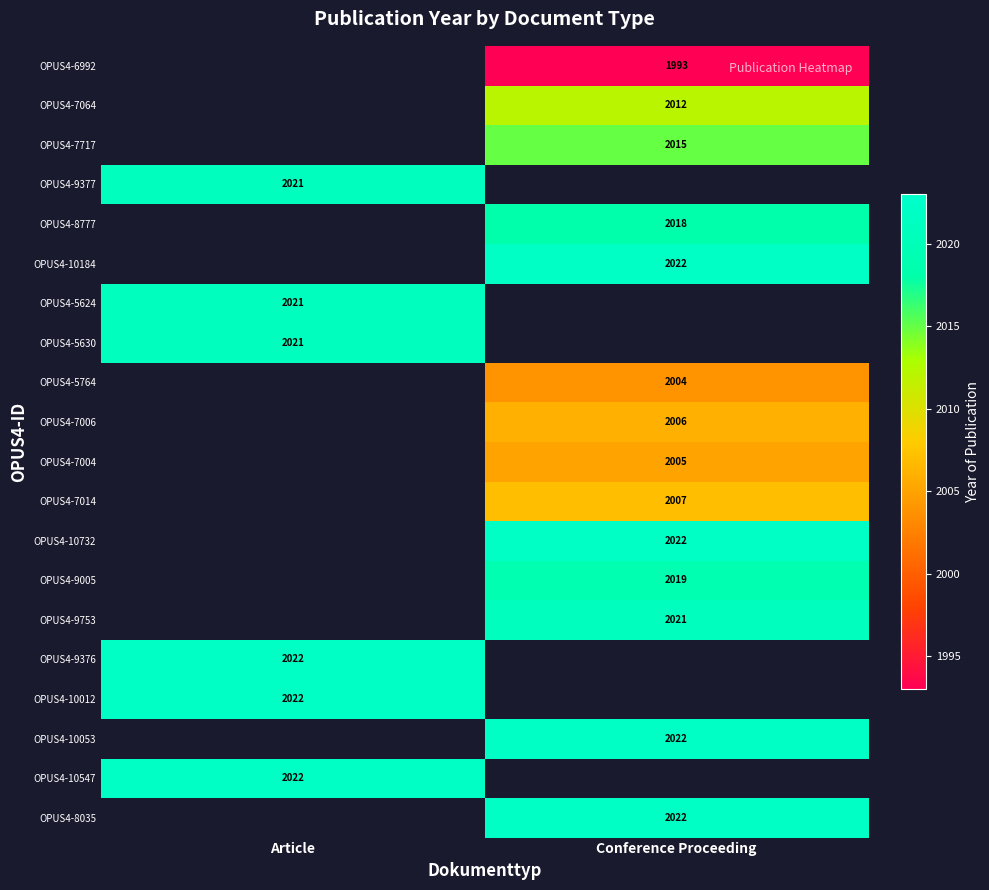

Count the number of data series in this chart.

20